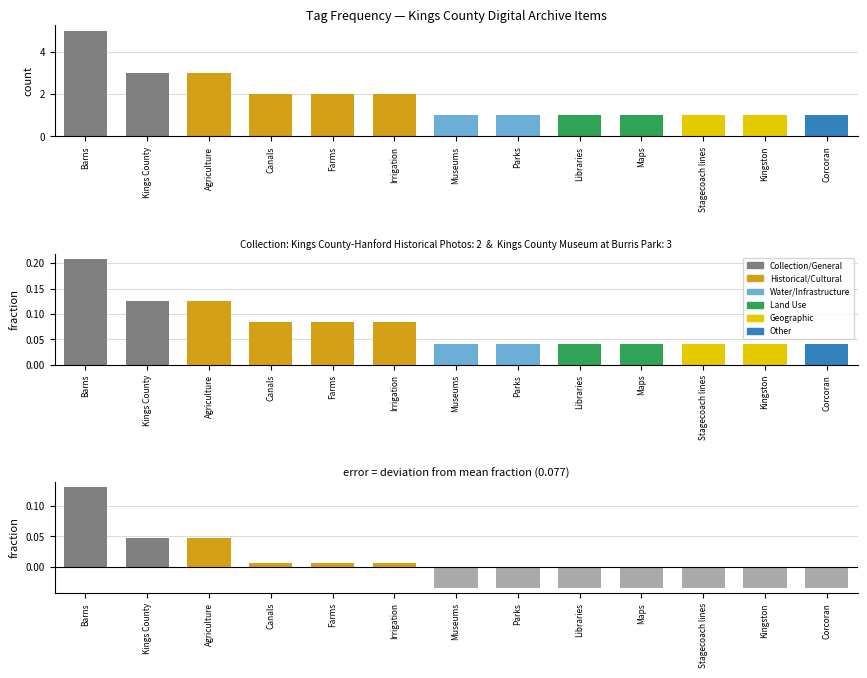

Where does the deviation from mean series first go above 0?

Barns